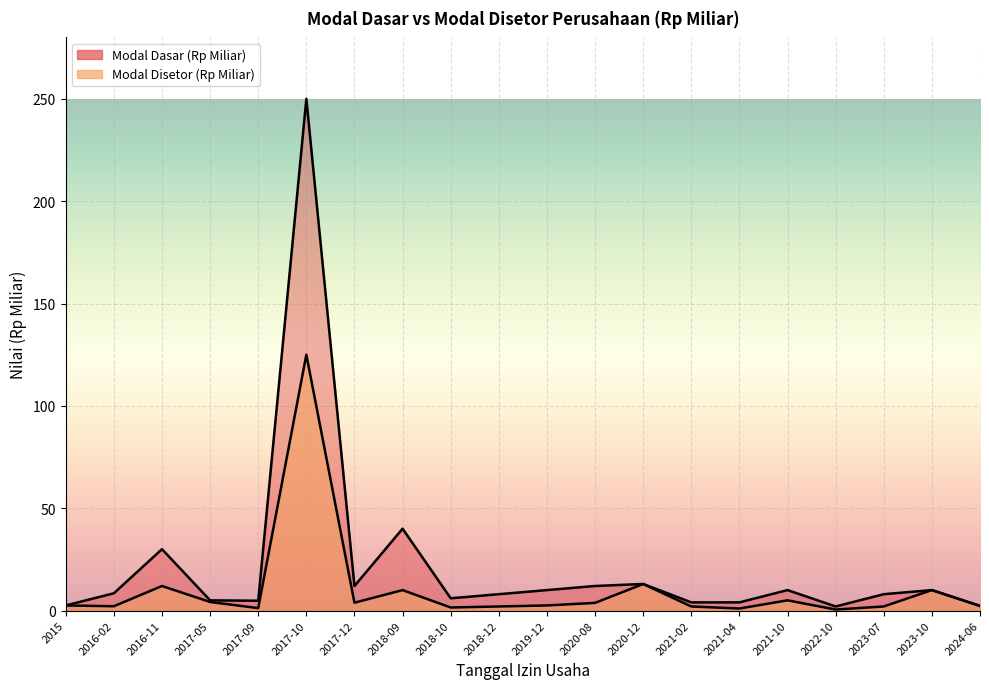

What is the average value of the Modal Disetor (Rp Miliar) series?

10.3